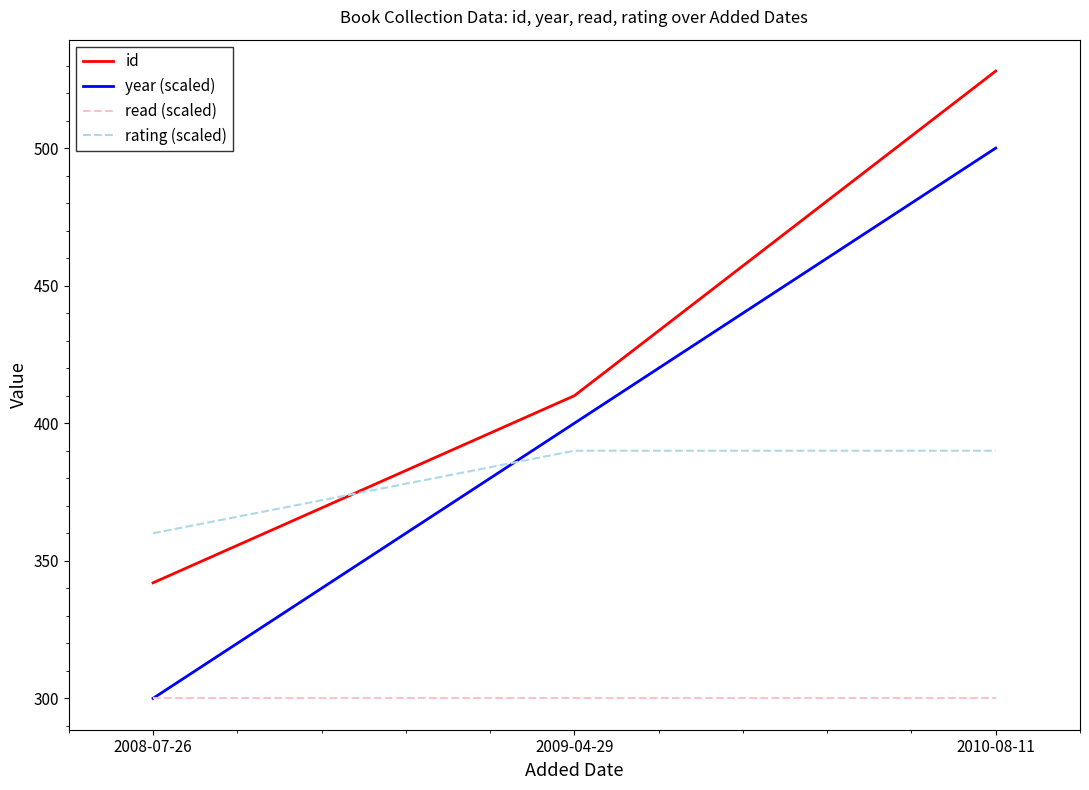

What is the lowest value of the read (scaled) series?

300